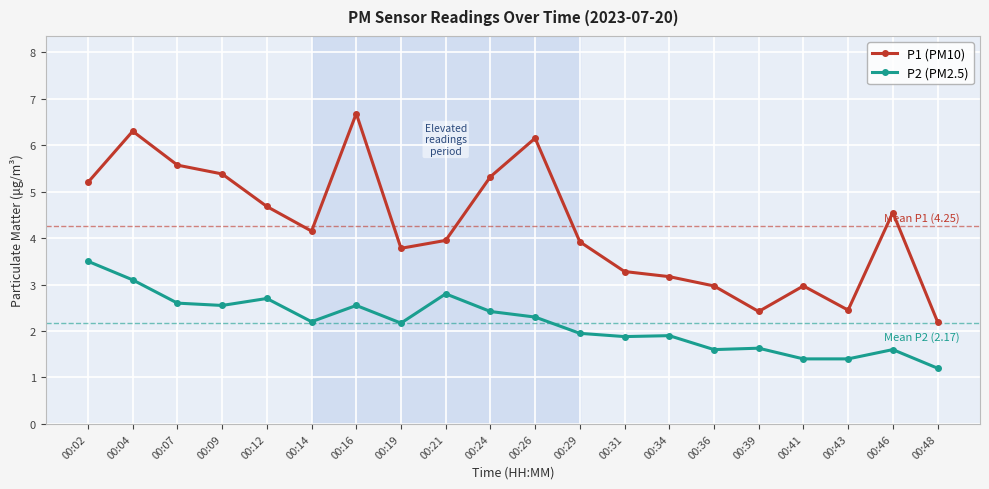

Is this an area chart (filled region under the line)?

No